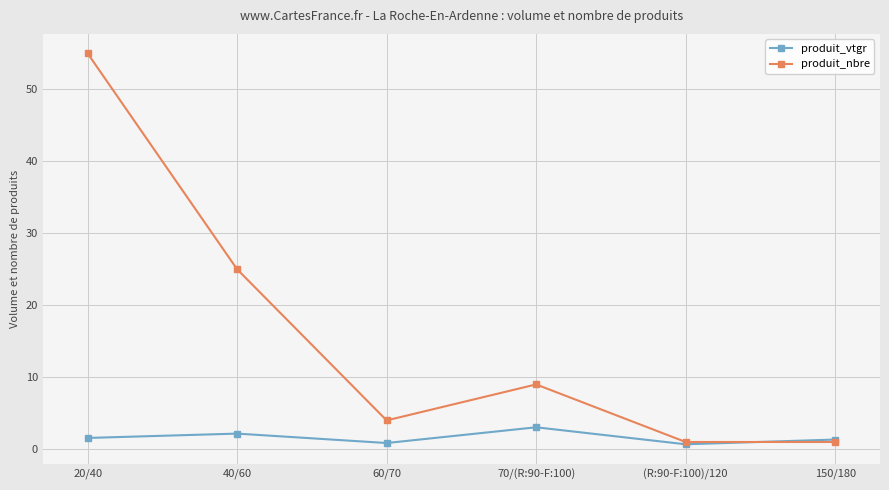

What is the greatest value displayed?

55.0